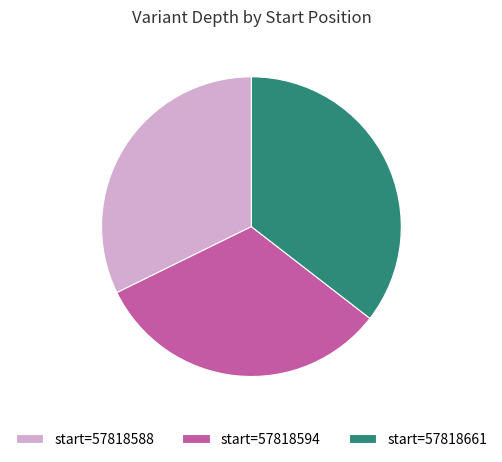

Count the number of slices in the pie.

3